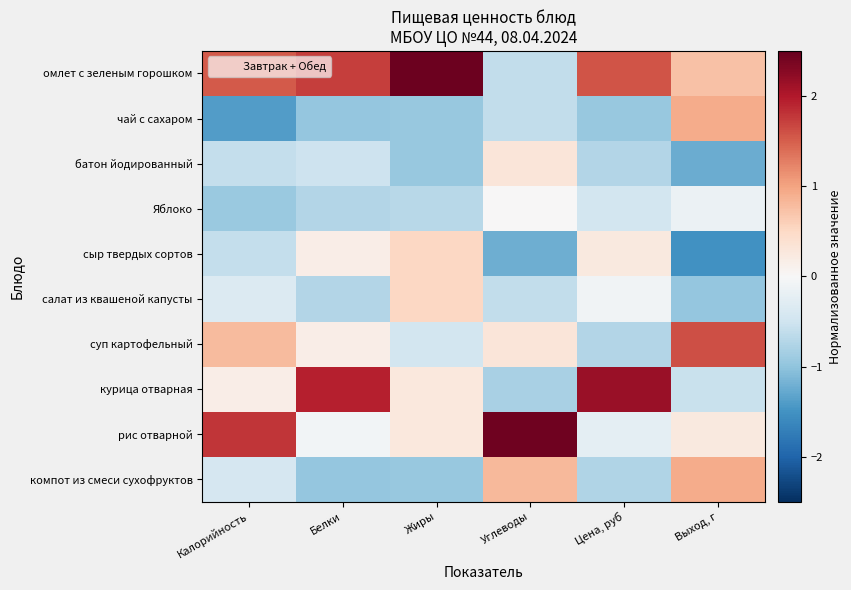

Which series changed the most between Жиры and Цена, руб?

курица отварная